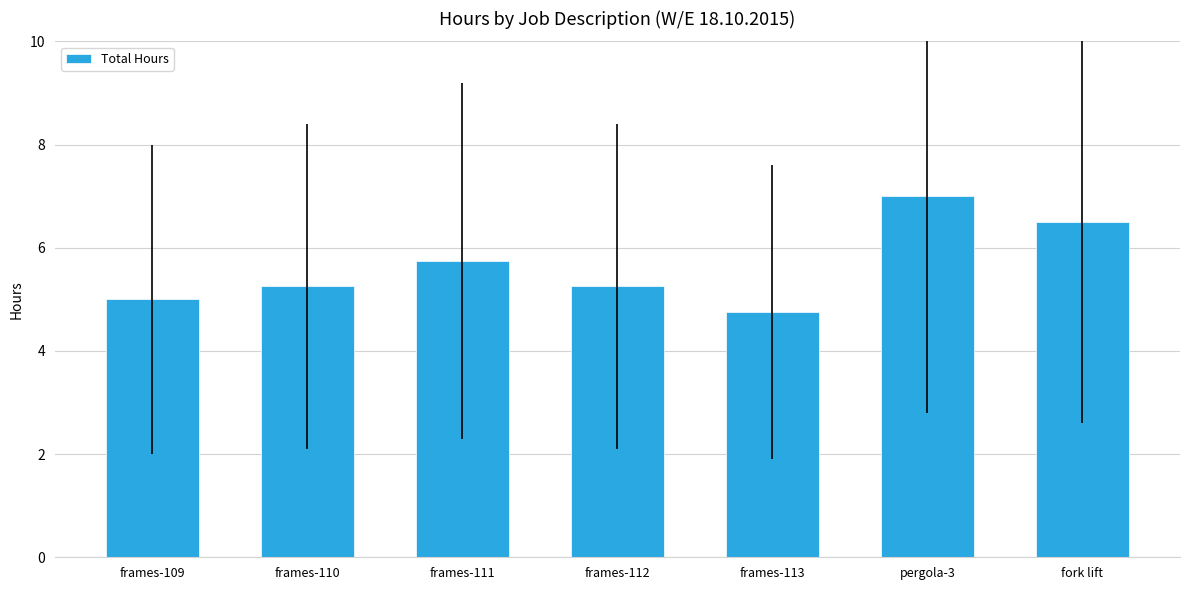

What is the sum of the values at frames-112 and frames-111?

11.0